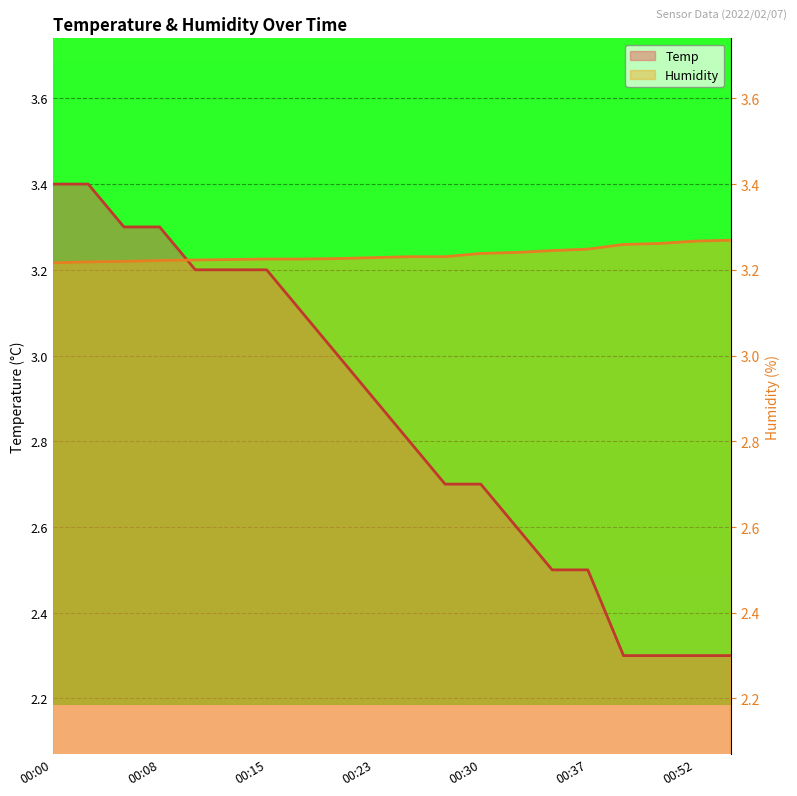

Where is Temp nearest to the value 2?

00:48